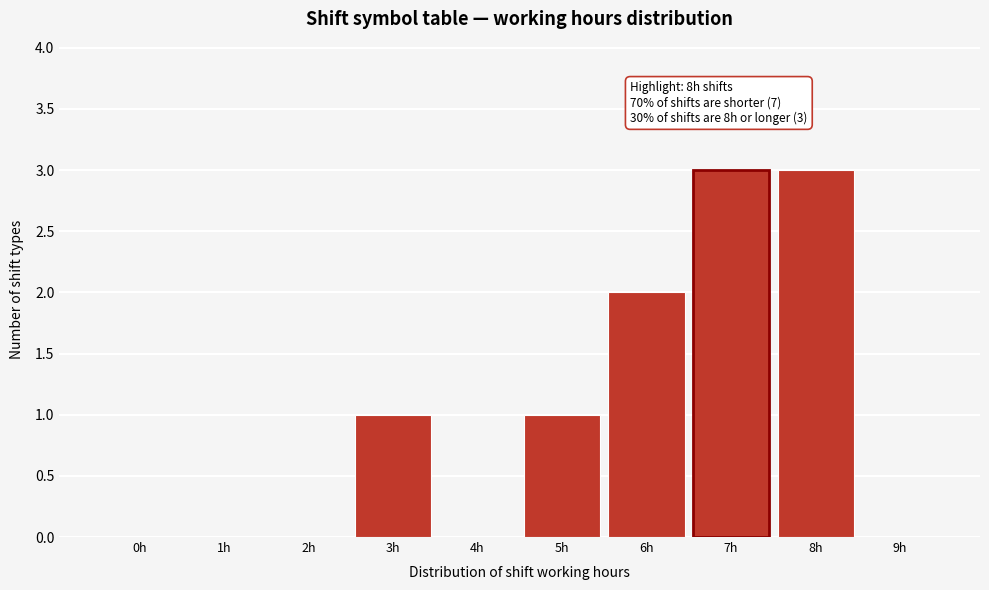

Reading left to right, transcribe all the data shown in this chart.

0h=0	1h=0	2h=0	3h=1	4h=0	5h=1	6h=2	7h=3	8h=3	9h=0